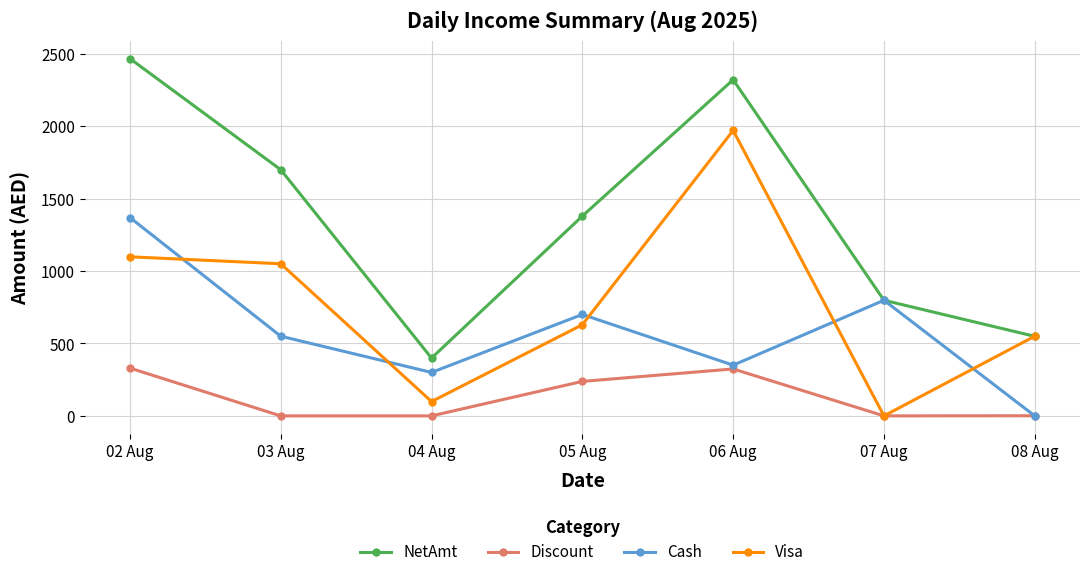

At how many categories does at least one series exceed 307?

7